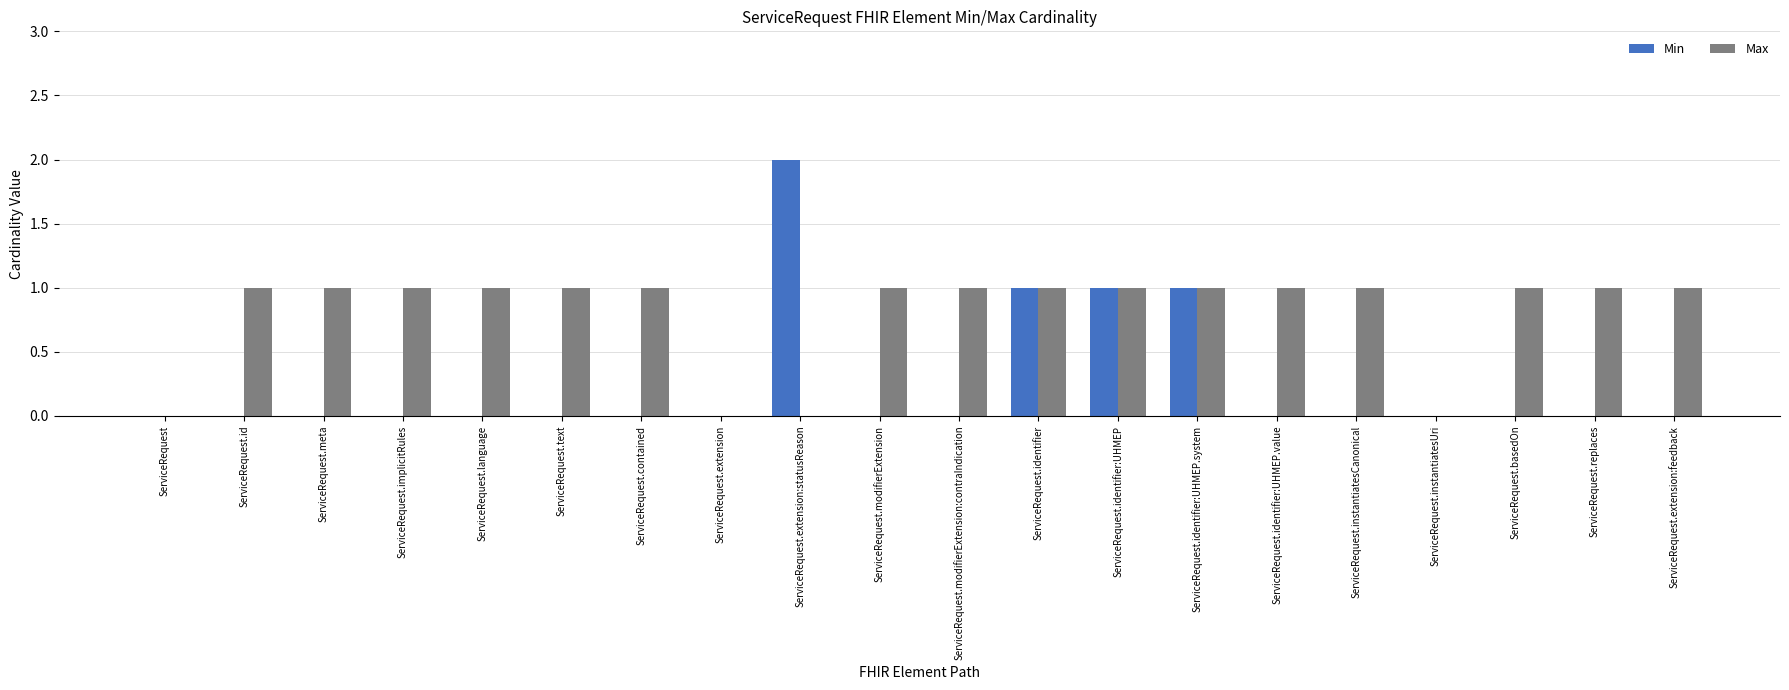

The Max series shows 1 at ServiceRequest.language. True or false?

True